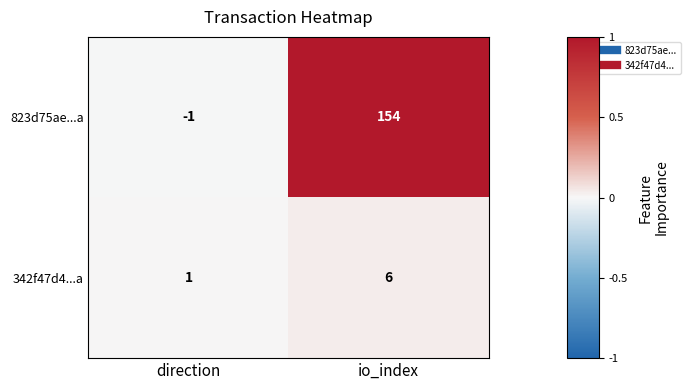

List the series in order of their overall mean, lowest first.

342f47d4...a, 823d75ae...a